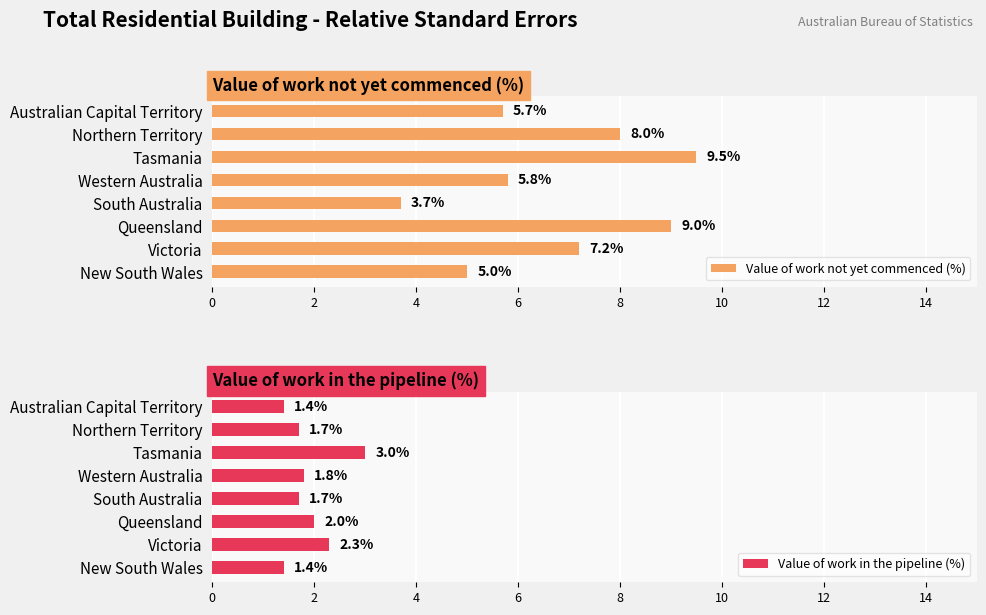

What is the average value of the Value of work not yet commenced (%) series?

6.7